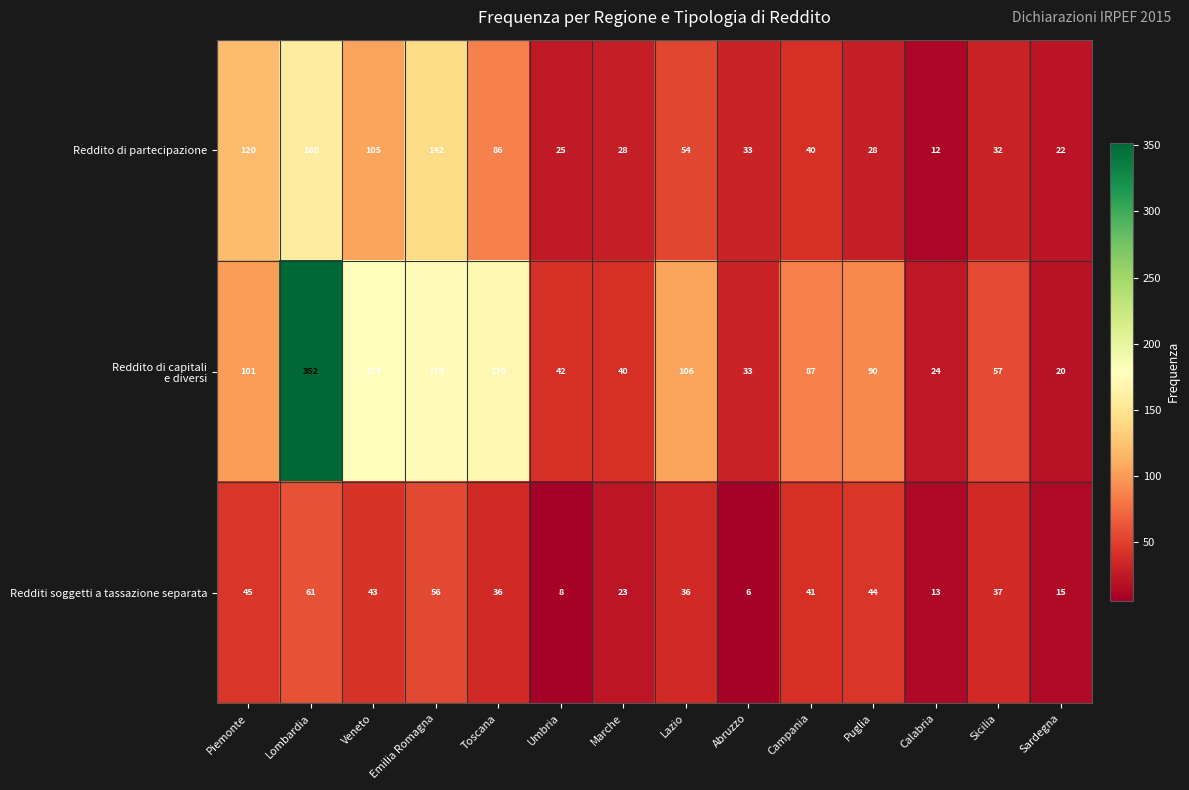

What is the maximum value shown in the chart?

352